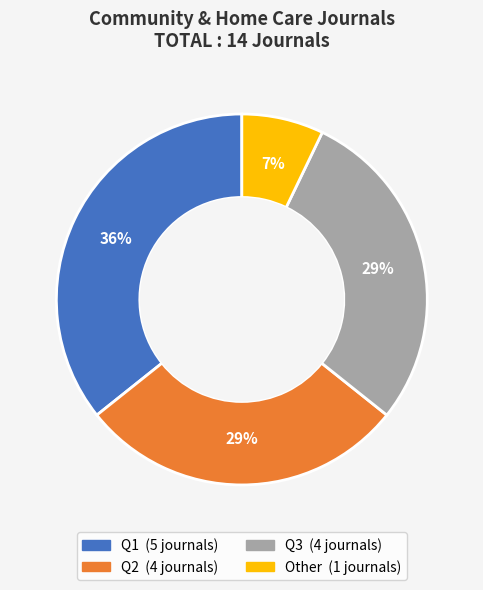

What percentage is the Q2 slice, to the nearest percent?

29%